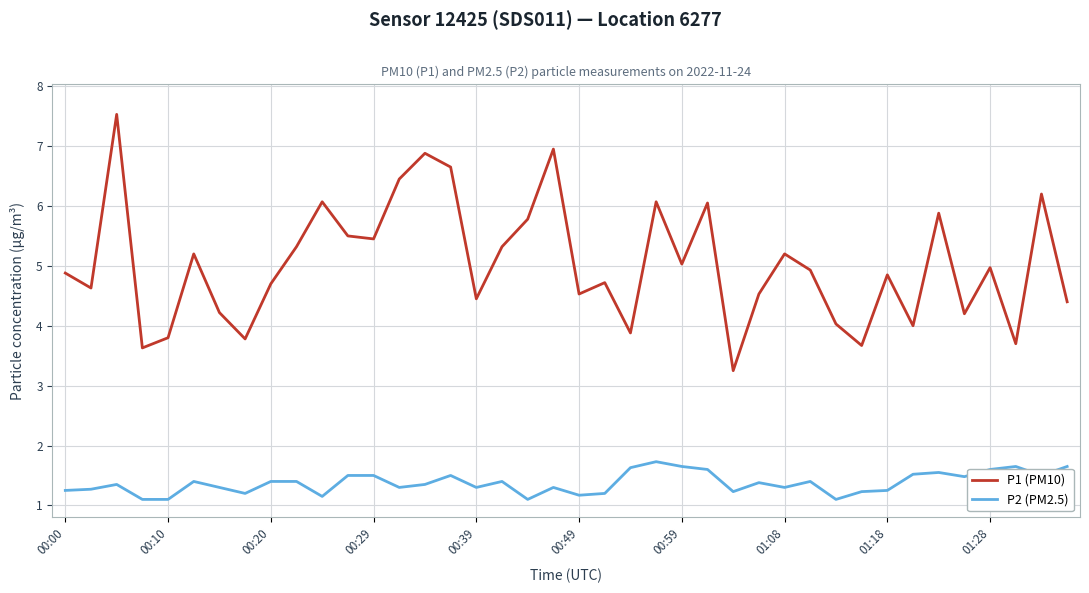

Which series has the largest total across all categories?

P1 (PM10)